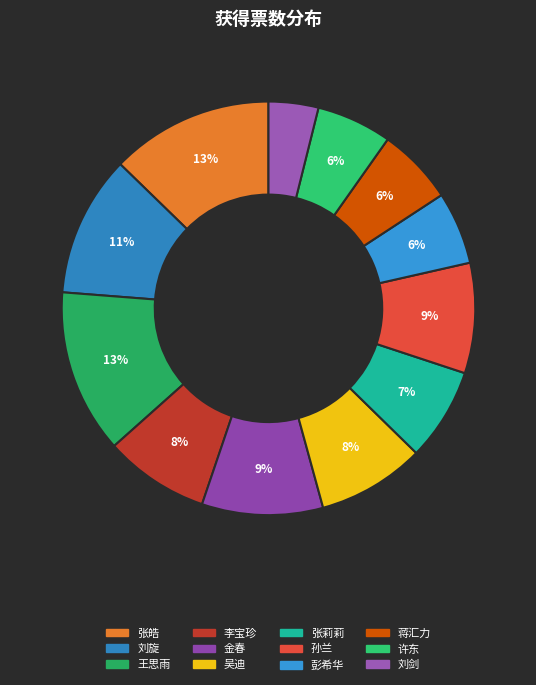

The 李宝珍 slice represents 8% of the pie. True or false?

True